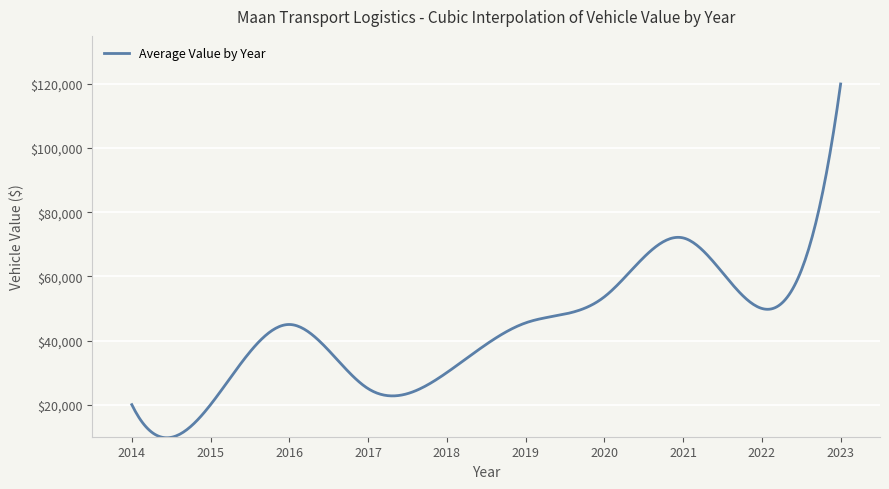

What is the greatest value displayed?

120000.0